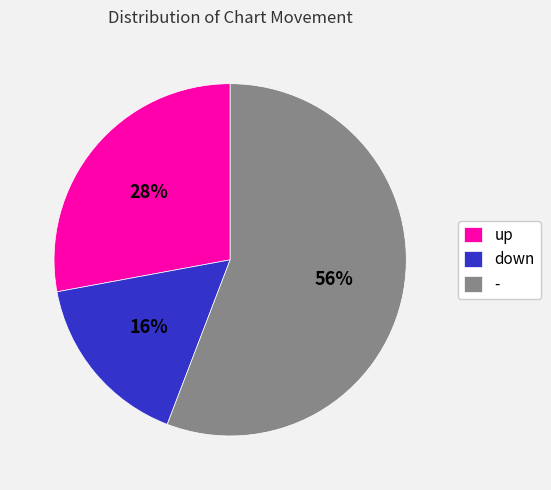

Is the sum of - and up greater than half?

Yes